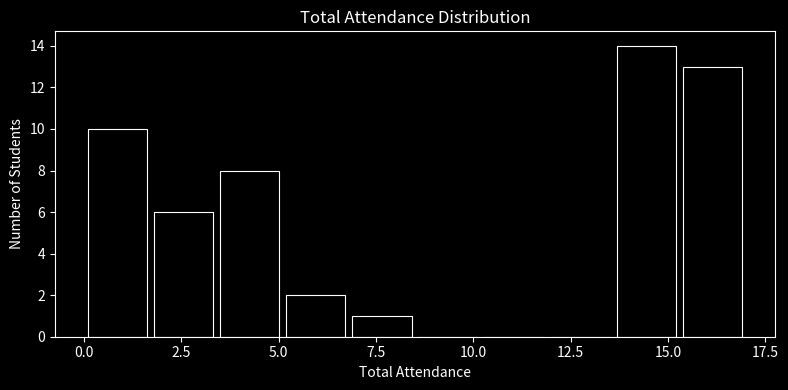

Around what value on the x-axis is the tallest bar? Give the approximate position of its centre, as read against the axis.

14.5